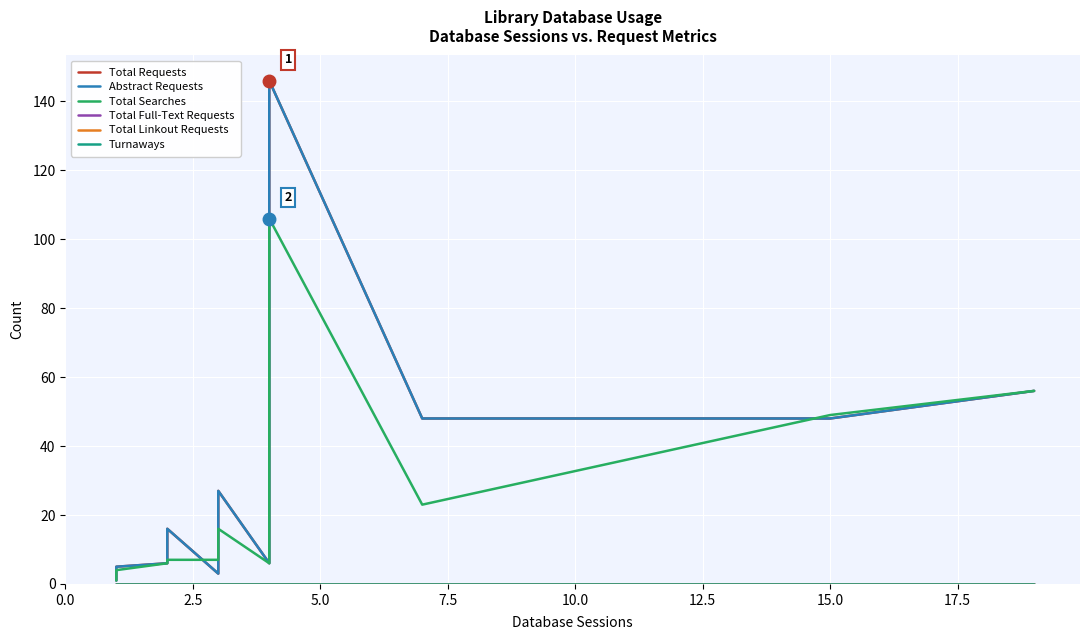

True or false: Total Searches and Total Requests intersect in this chart.

True